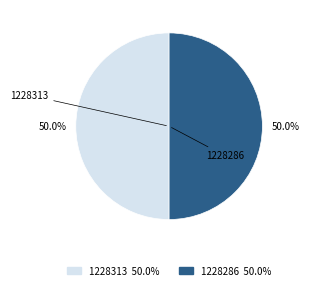

True or false: 1228313 accounts for 61% of the total.

False